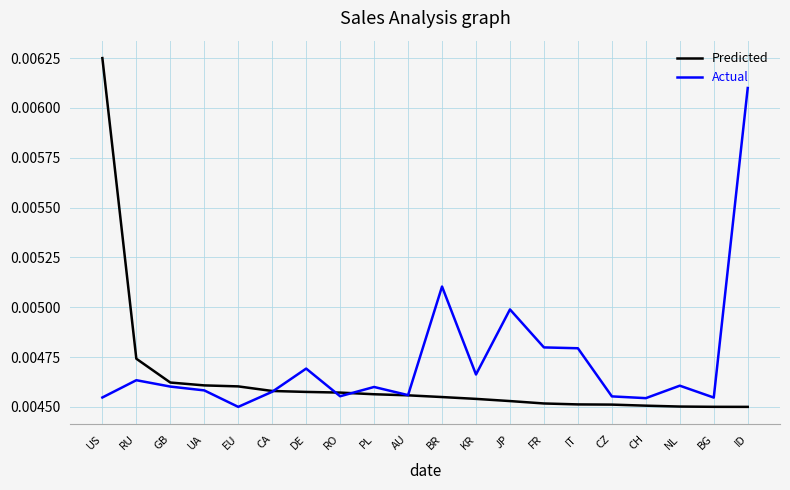

Which category has the highest value in the Actual series?

ID